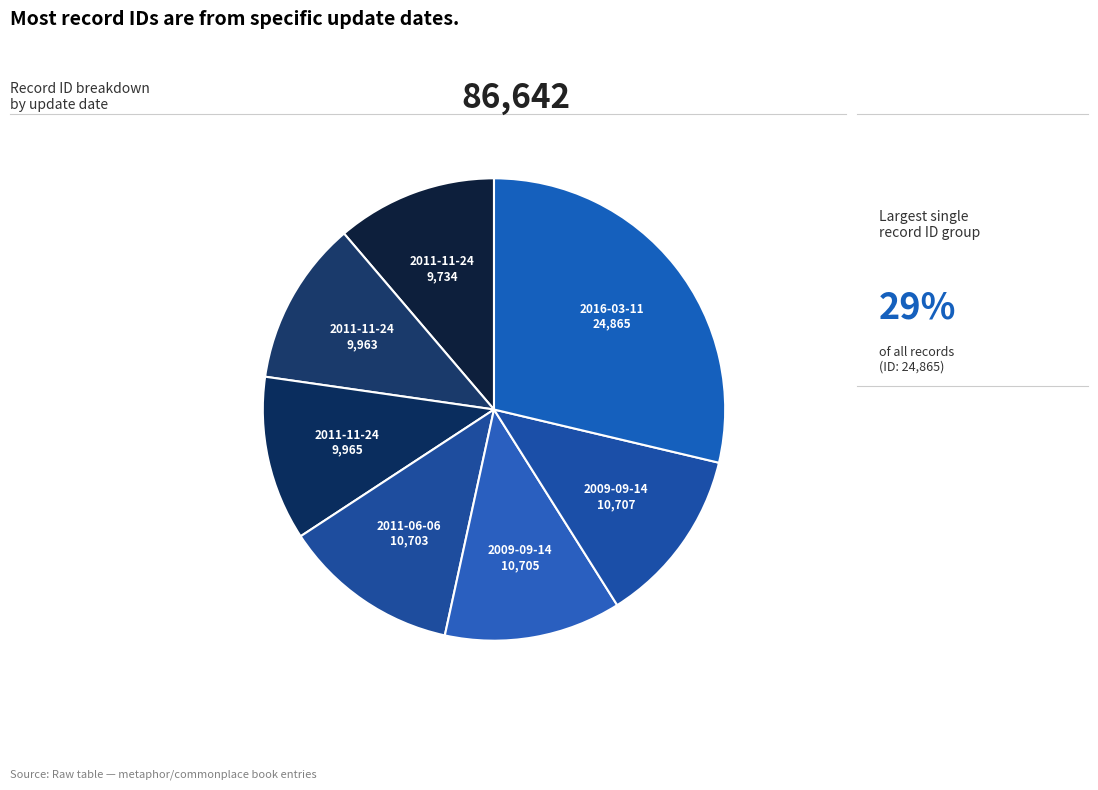

How many segments does this pie chart have?

7